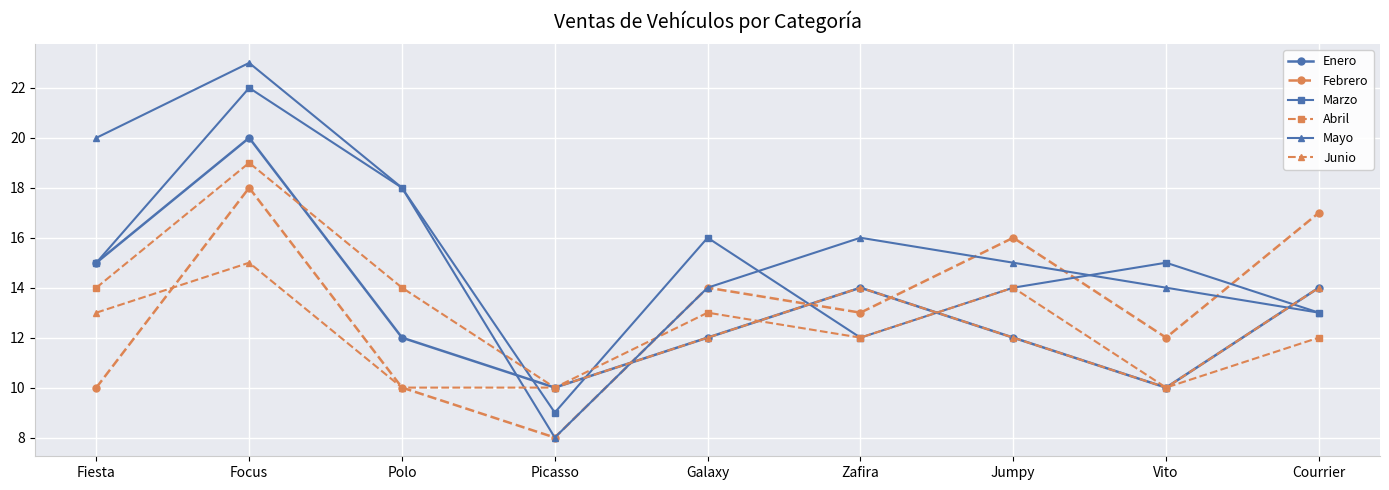

List the series in order of their peak value, highest first.

Mayo, Marzo, Enero, Abril, Febrero, Junio